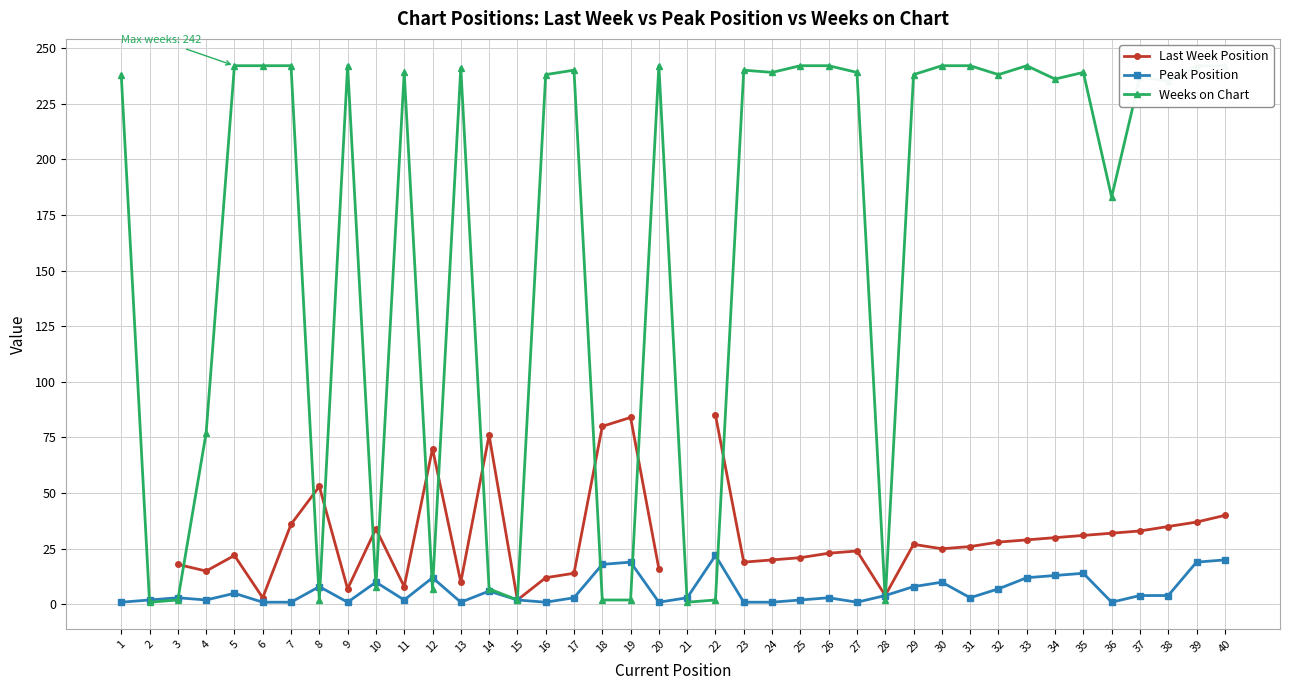

What is the maximum value shown in the chart?

242.0